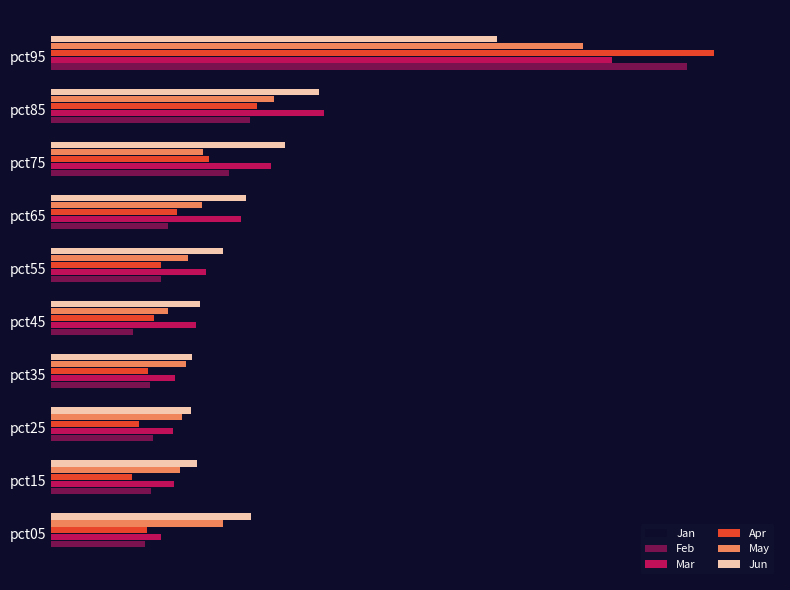

What are all the series names shown in the legend?

Jan, Feb, Mar, Apr, May, Jun